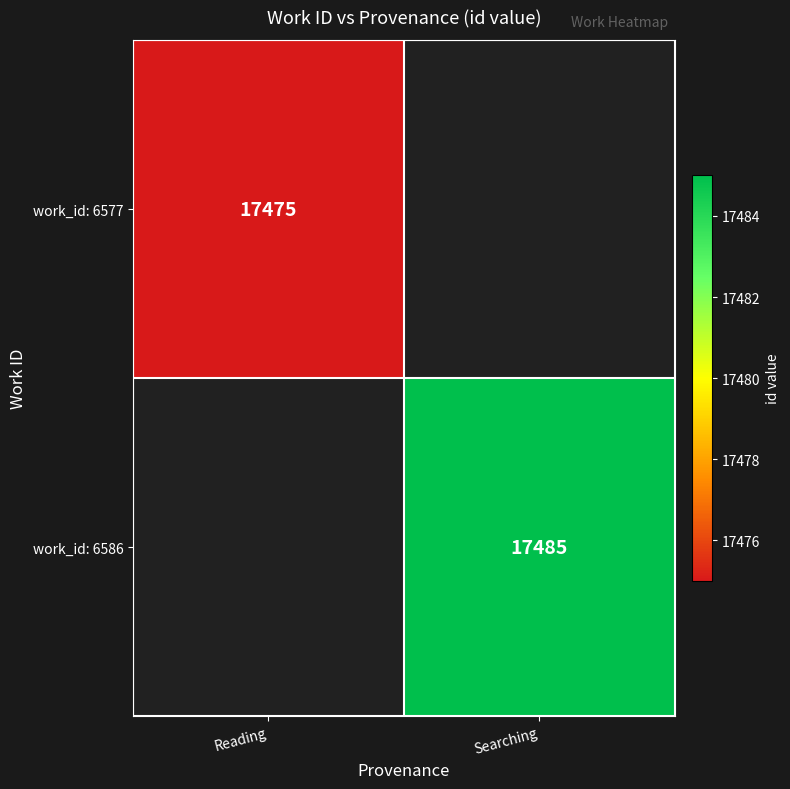

The work_id: 6577 series shows 17475 at Reading. True or false?

True